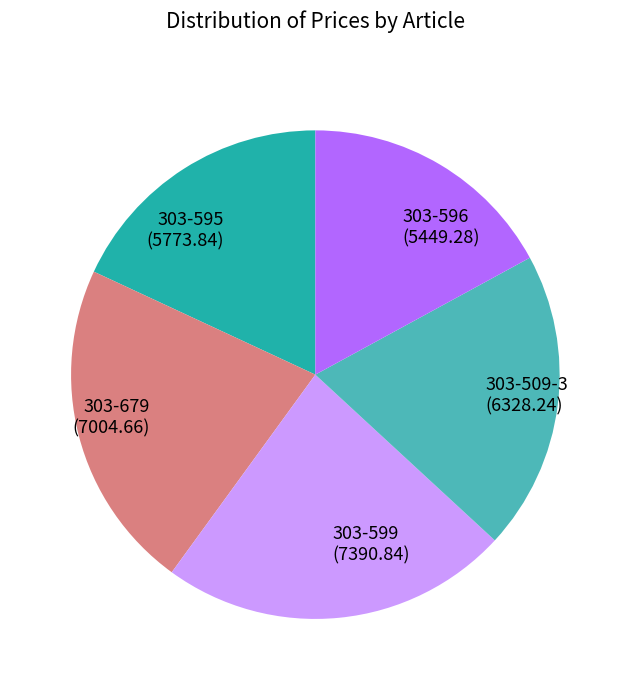

How many segments does this pie chart have?

5